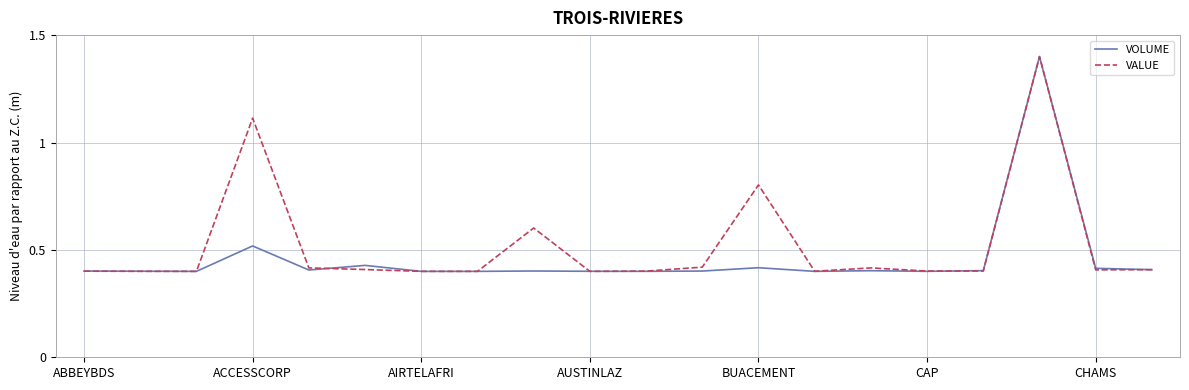

What is the greatest value displayed?

1.4